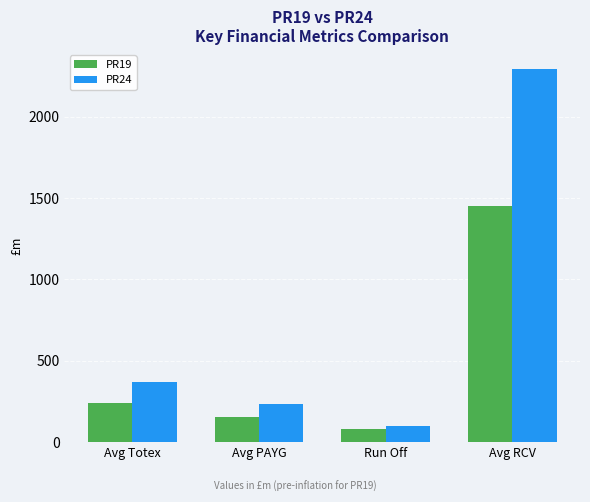

Reading left to right, transcribe all the data shown in this chart.

PR19: Avg Totex=241.5	Avg PAYG=152.3	Run Off=78.3	Avg RCV=1454.1
PR24: Avg Totex=366.8	Avg PAYG=234.4	Run Off=98.9	Avg RCV=2296.9